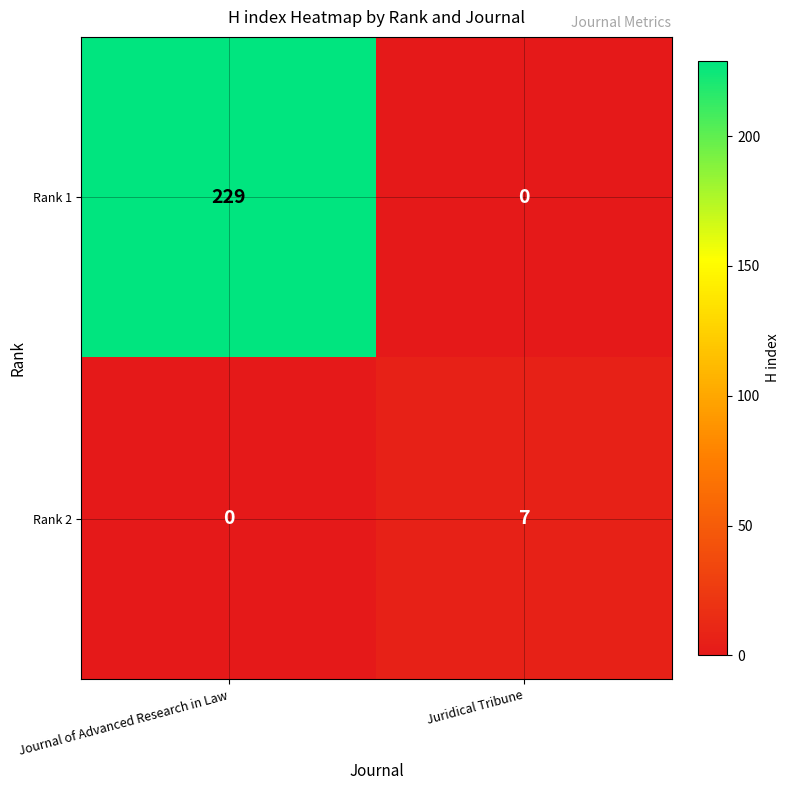

Reading left to right, extract all data points from this chart.

Rank 1: 229	0
Rank 2: 0	7